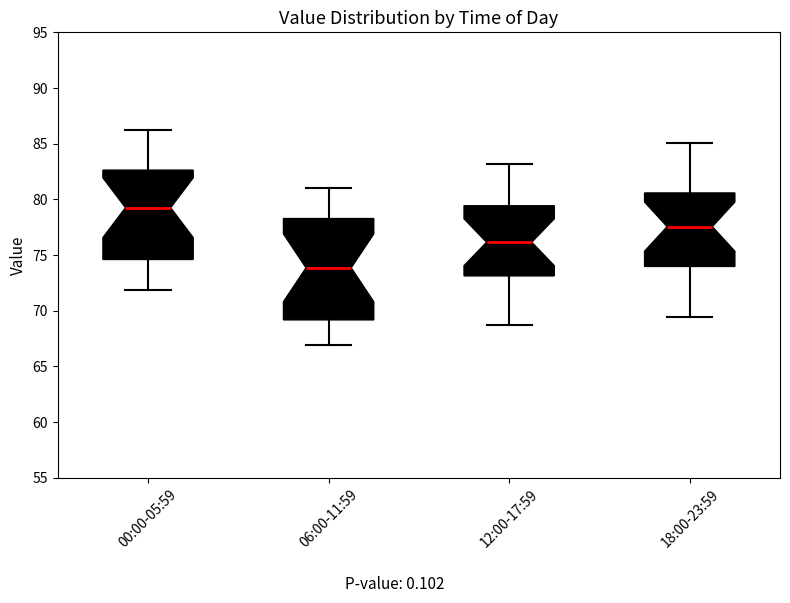

Reading left to right, read every box against the y-axis: the position of its median line, the range the box covers, and the ends of its whiskers. The values are not printed on the chart, so give them approximately, as read against the axis.

00:00-05:59: median 79.5, box 74.5 to 82.5, whiskers 72.0 to 86.0
06:00-11:59: median 74.0, box 69.0 to 78.5, whiskers 67.0 to 81.0
12:00-17:59: median 76.0, box 73.0 to 79.5, whiskers 68.5 to 83.0
18:00-23:59: median 77.5, box 74.0 to 80.5, whiskers 69.5 to 85.0